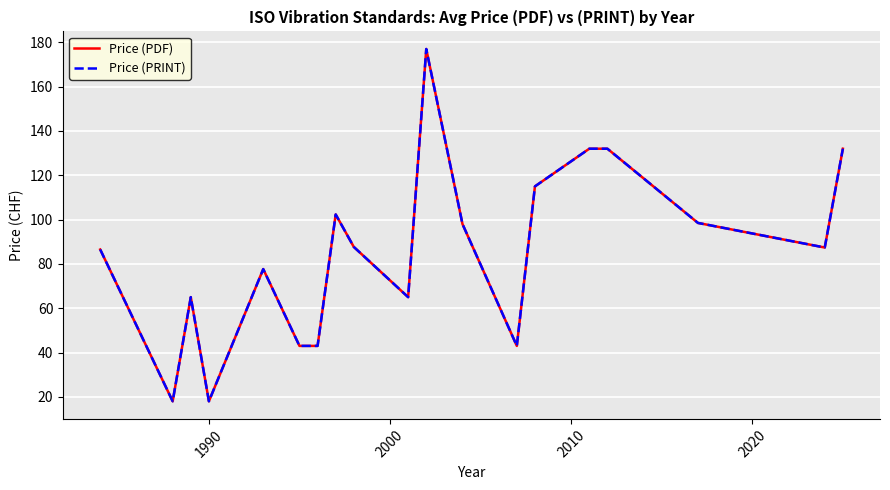

True or false: Price (PRINT) and Price (PDF) intersect in this chart.

False